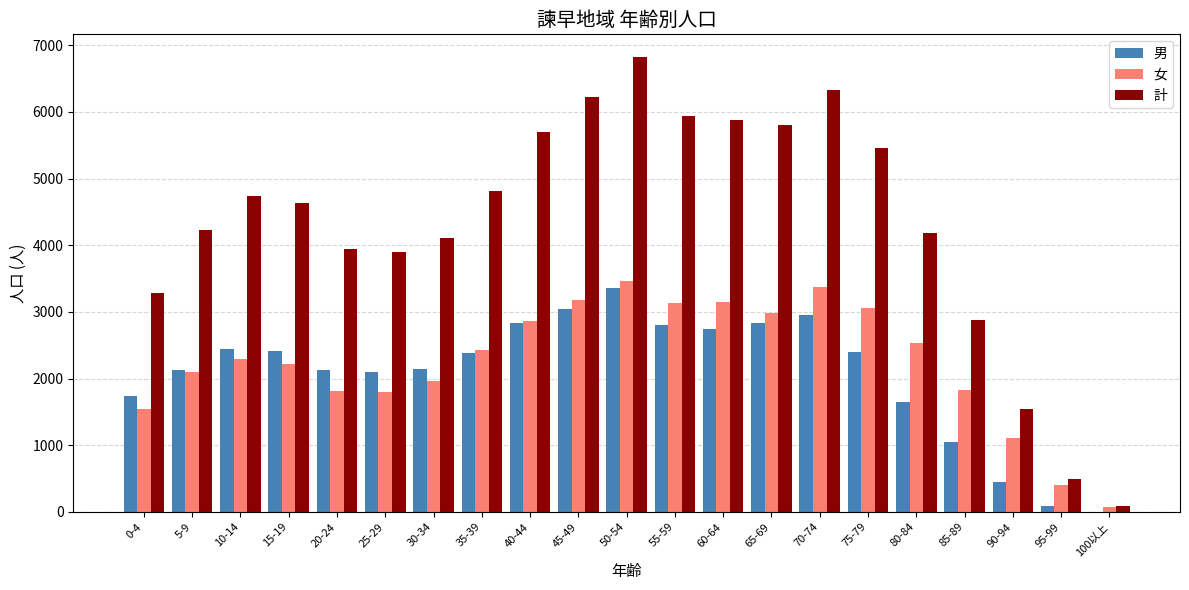

What is the greatest value displayed?

6821